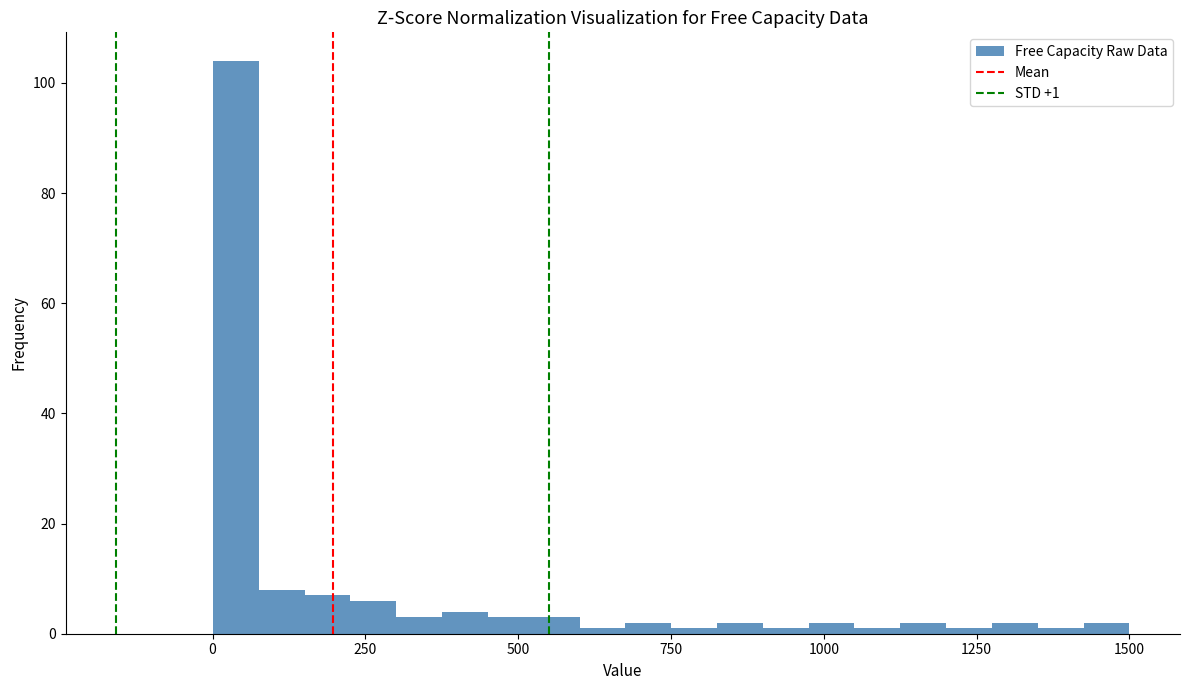

Around what value on the x-axis is the tallest bar? Give the approximate position of its centre, as read against the axis.

50